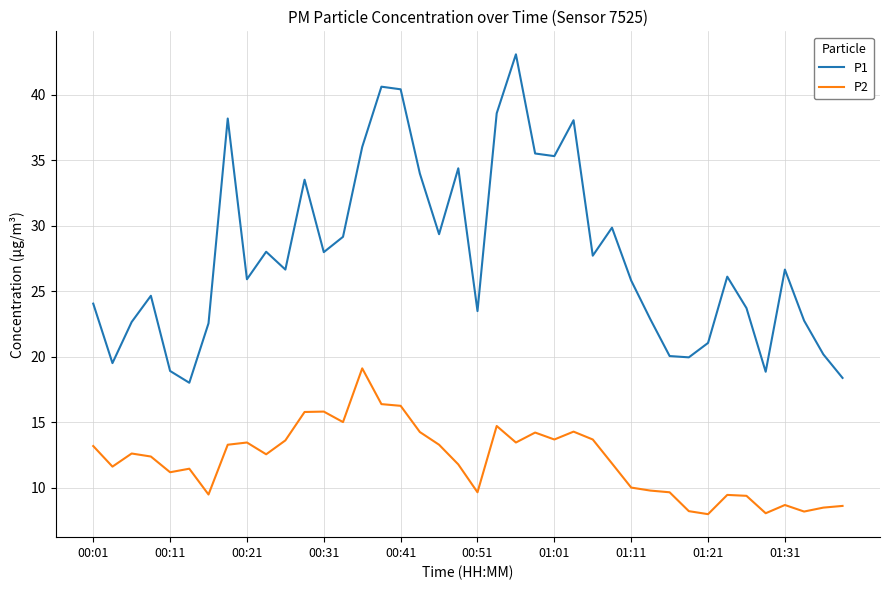

Rank the series by their maximum value, from highest to lowest.

P1, P2